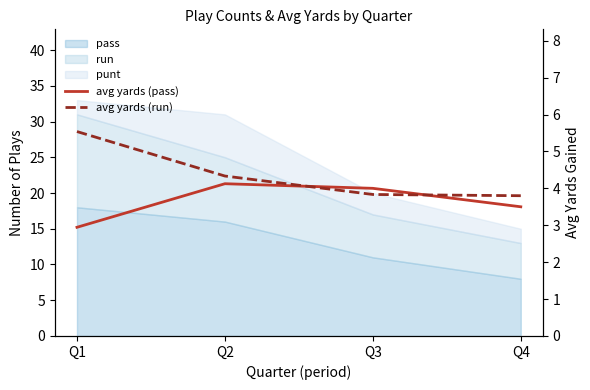

How many times do avg yards (pass) and avg yards (run) cross each other?

2